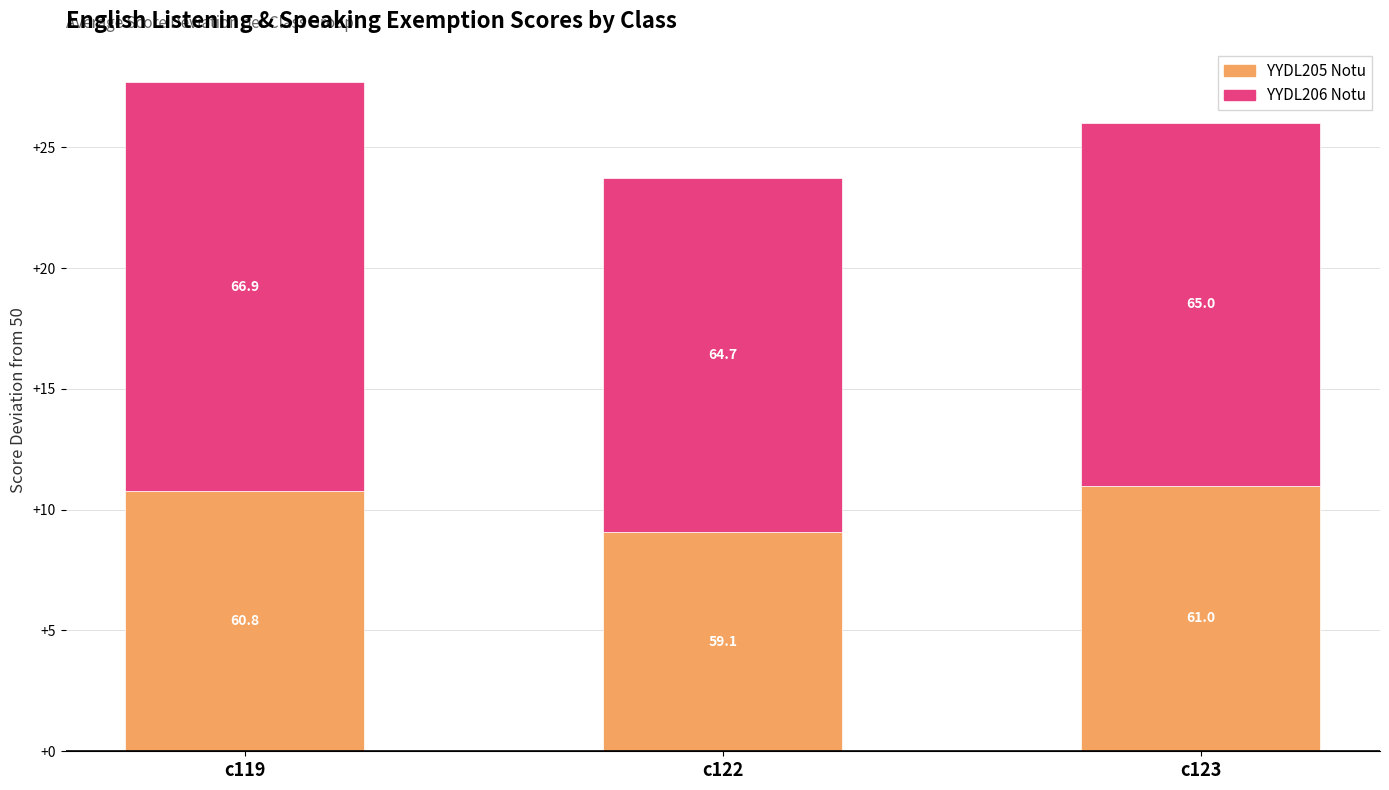

What are all the series names shown in the legend?

YYDL205 Notu, YYDL206 Notu